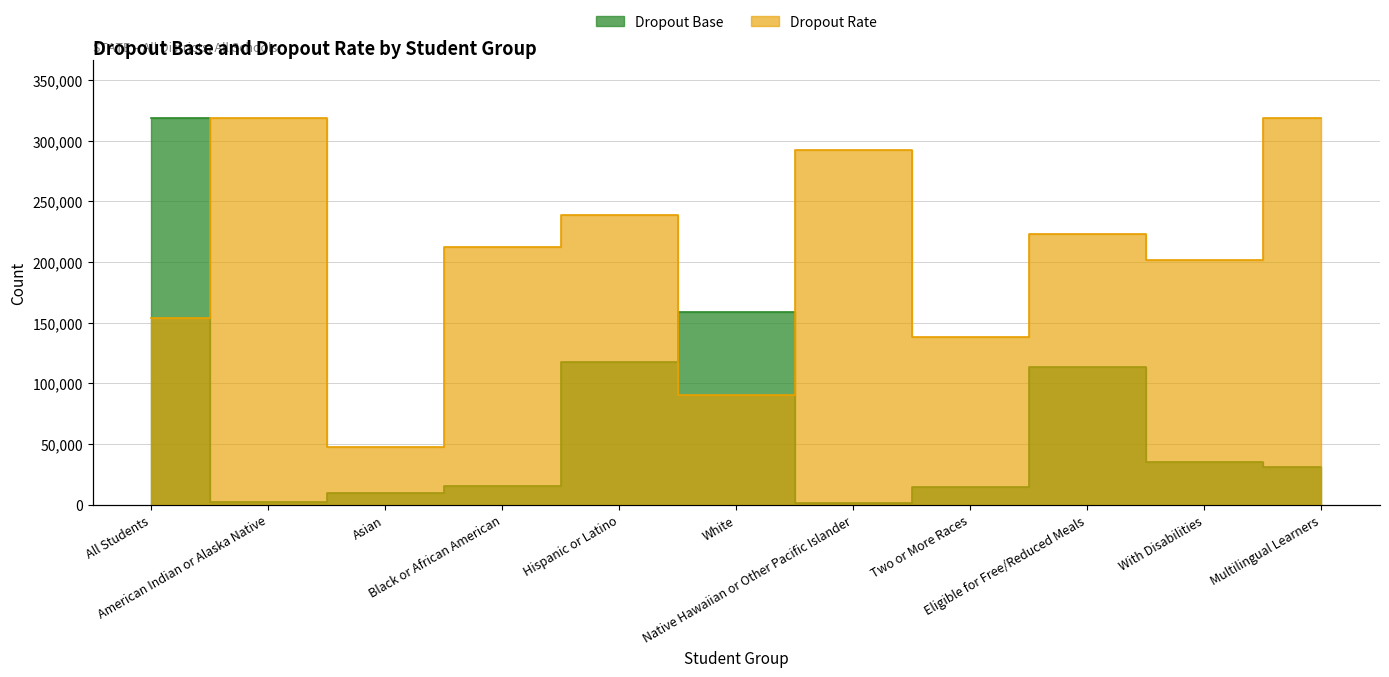

Reading left to right, extract all data points from this chart.

Dropout Base: All Students=318581.0	American Indian or Alaska Native=2234.0	Asian=9798.0	Black or African American=15288.0	Hispanic or Latino=117165.0	White=158474.0	Native Hawaiian or Other Pacific Islander=1023.0	Two or More Races=14599.0	Eligible for Free/Reduced Meals=113189.0	With Disabilities=35540.0	Multilingual Learners=31141.0
Dropout Rate: All Students=153980.8	American Indian or Alaska Native=318581.0	Asian=47787.2	Black or African American=212387.3	Hispanic or Latino=238935.8	White=90264.6	Native Hawaiian or Other Pacific Islander=292032.6	Two or More Races=138051.8	Eligible for Free/Reduced Meals=223006.7	With Disabilities=201768.0	Multilingual Learners=318581.0